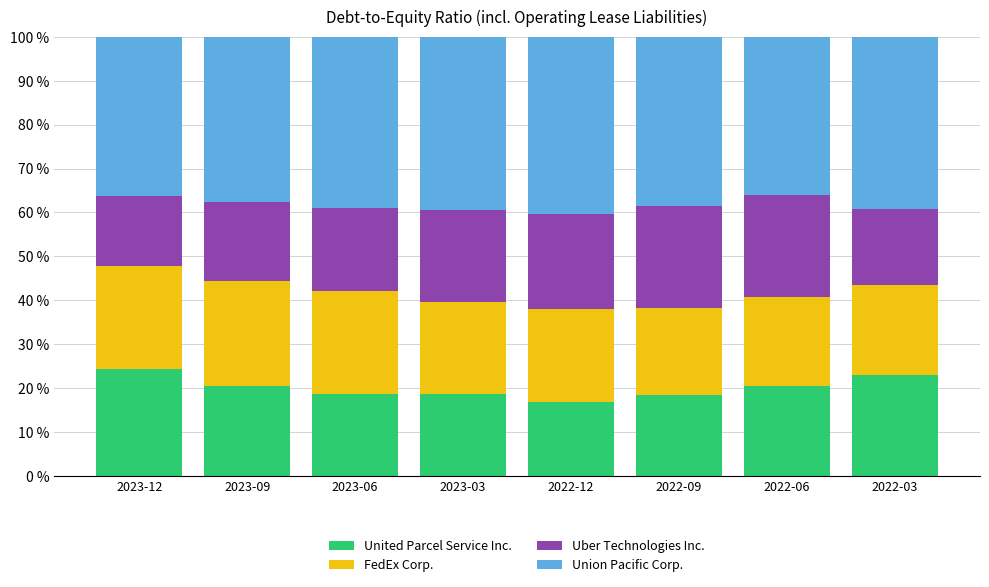

What is the minimum value for United Parcel Service Inc.?

16.9